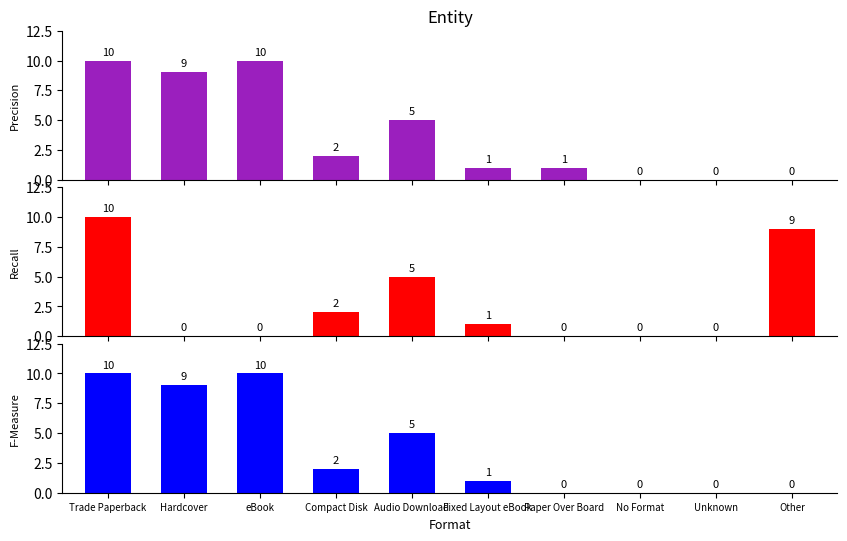

Reading left to right, list all the values displayed in this chart.

Precision: Trade Paperback=10	Hardcover=9	eBook=10	Compact Disk=2	Audio Download=5	Fixed Layout eBook=1	Paper Over Board=1	No Format=0	Unknown=0	Other=0
Recall: Trade Paperback=10	Hardcover=0	eBook=0	Compact Disk=2	Audio Download=5	Fixed Layout eBook=1	Paper Over Board=0	No Format=0	Unknown=0	Other=9
F-Measure: Trade Paperback=10	Hardcover=9	eBook=10	Compact Disk=2	Audio Download=5	Fixed Layout eBook=1	Paper Over Board=0	No Format=0	Unknown=0	Other=0